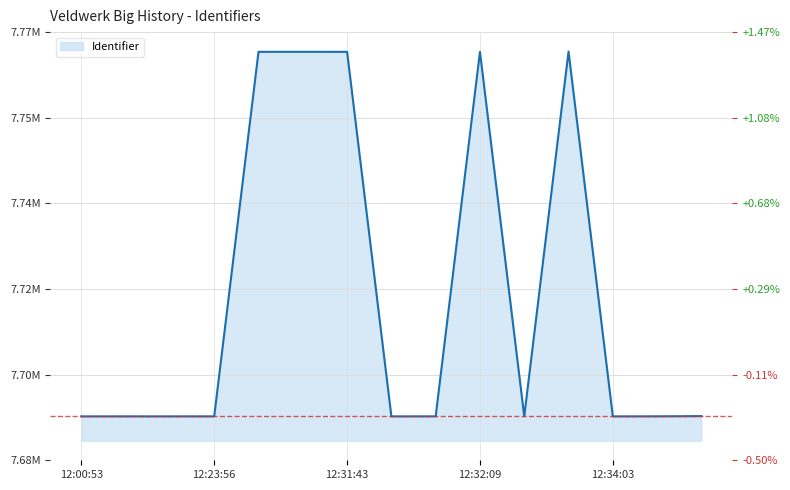

How many lines are shown in the chart?

1